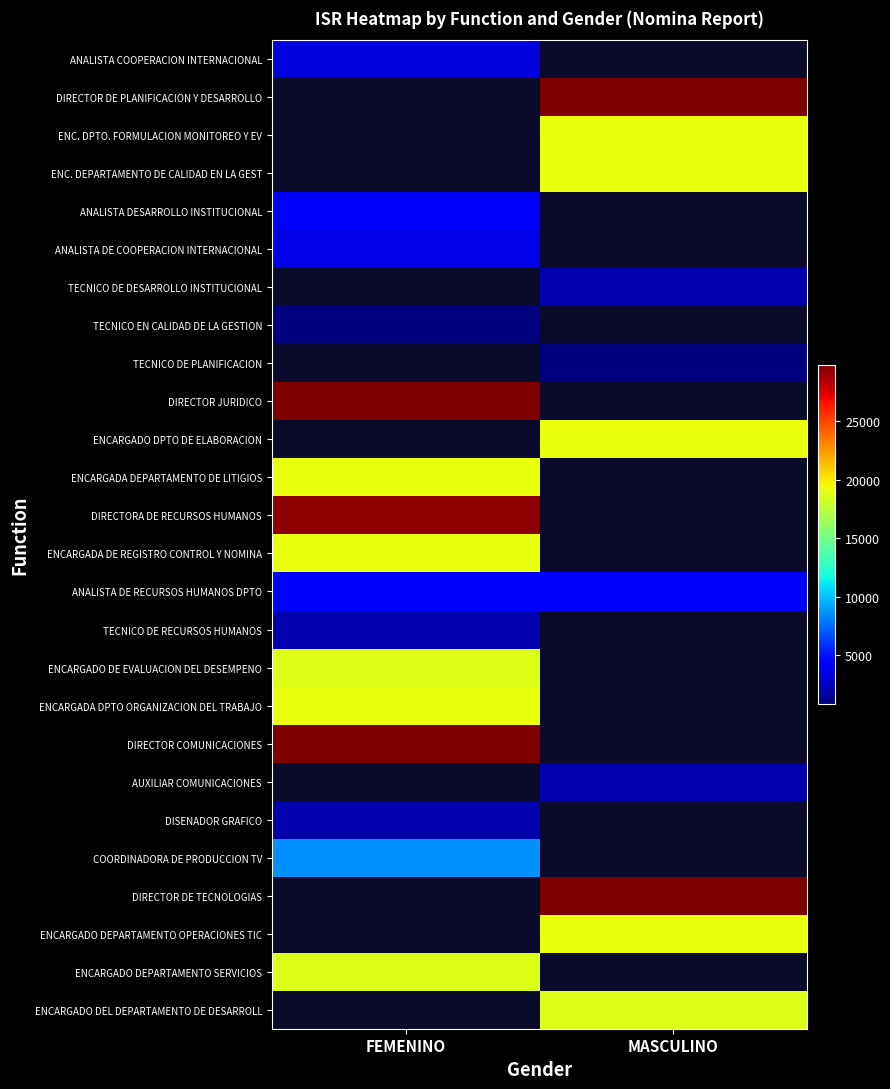

At how many categories does at least one series exceed 7764?

2